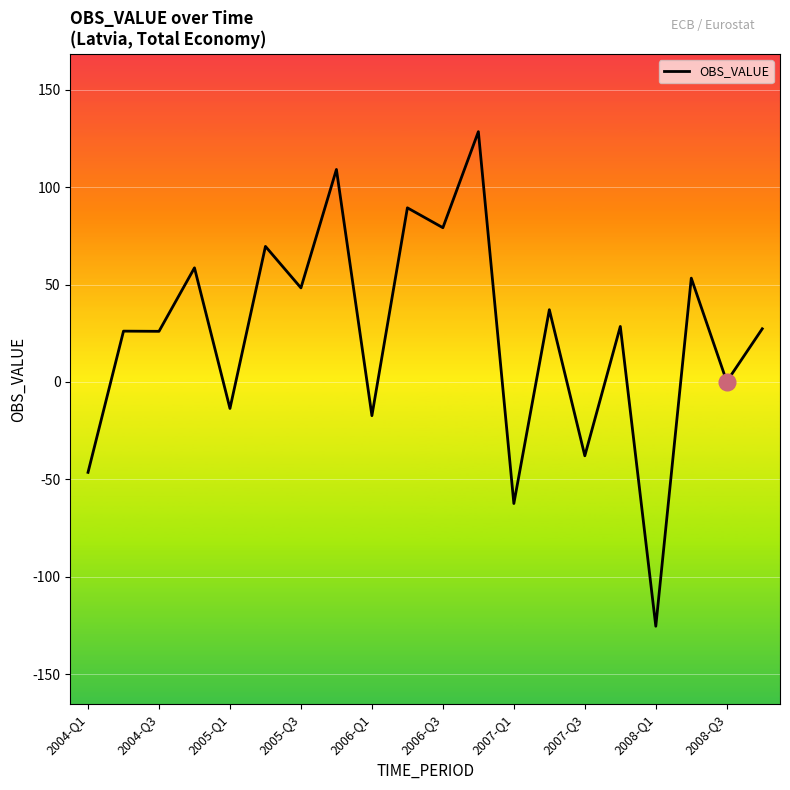

What is the greatest value displayed?

128.5